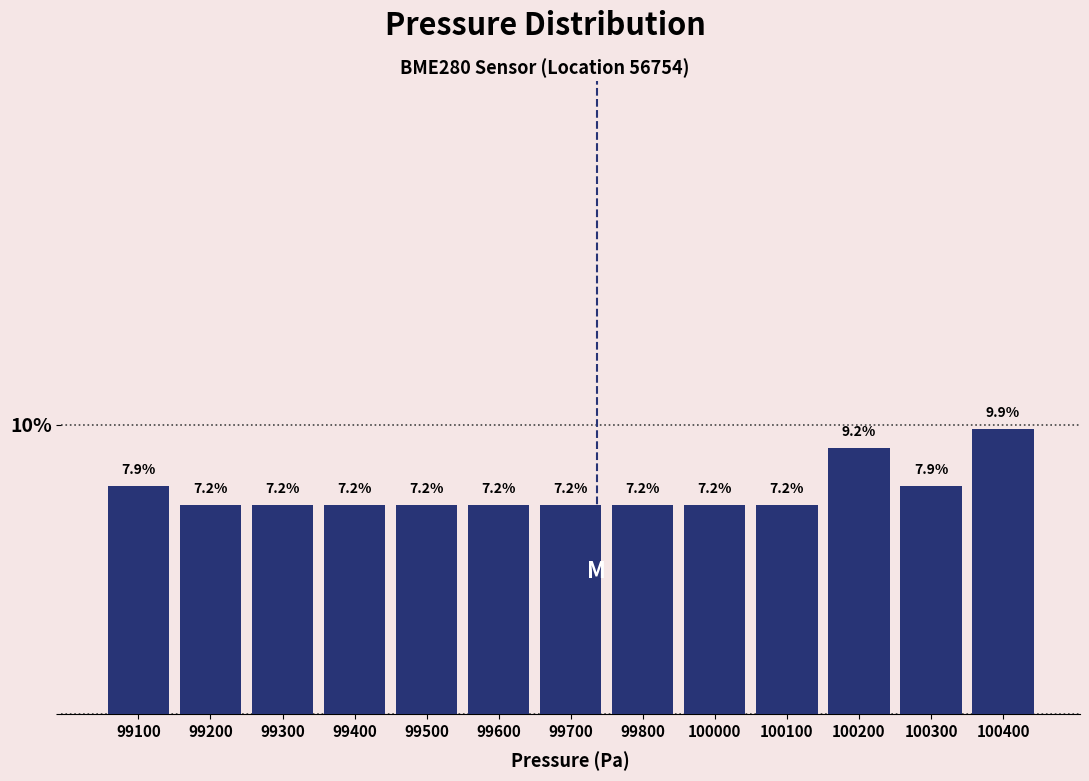

Reading left to right, extract all data points from this chart.

99100=7.9	99200=7.2	99300=7.2	99400=7.2	99500=7.2	99600=7.2	99700=7.2	99800=7.2	100000=7.2	100100=7.2	100200=9.2	100300=7.9	100400=9.9